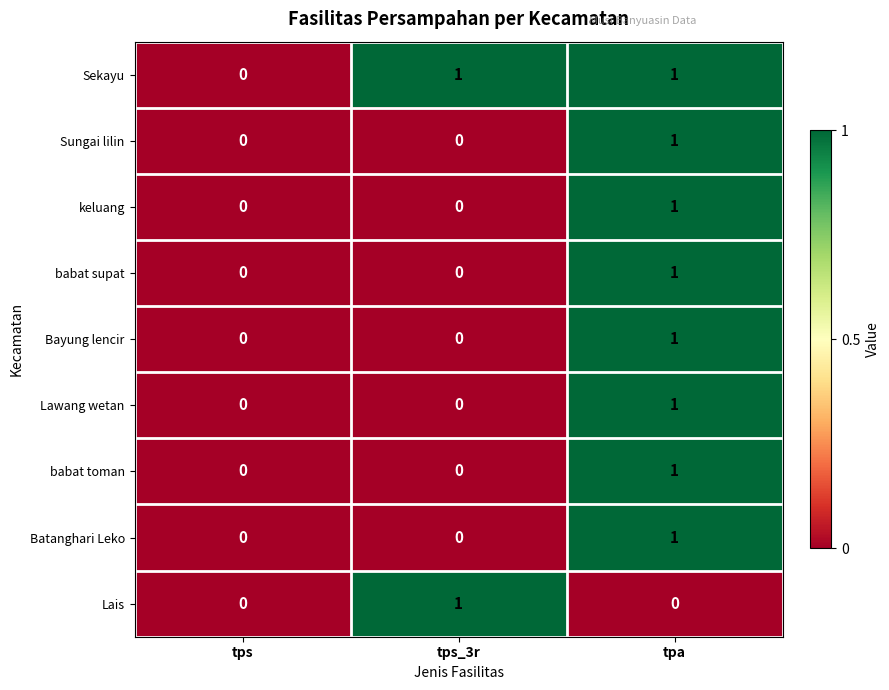

Which category has the highest value in the babat toman series?

tpa